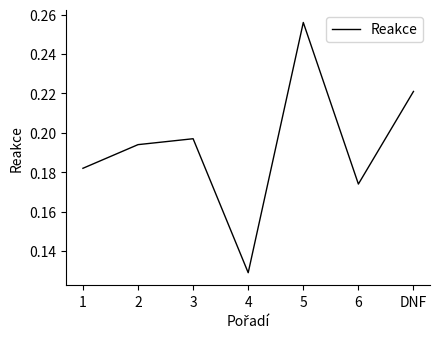

What is the sum of all values?

1.4